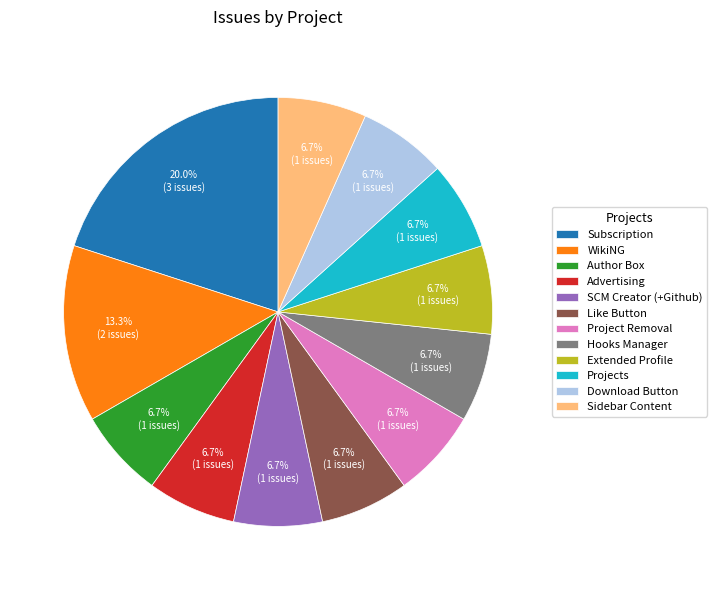

To the nearest percent, what is the combined percentage of SCM Creator (+Github) and WikiNG?

20%